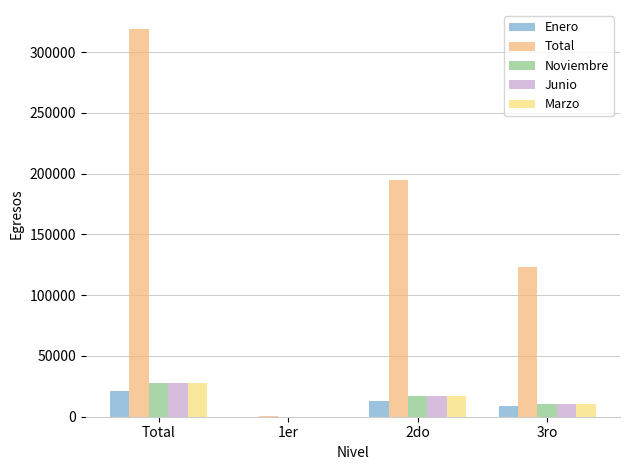

Which series changed the most between 1er and 3ro?

Total